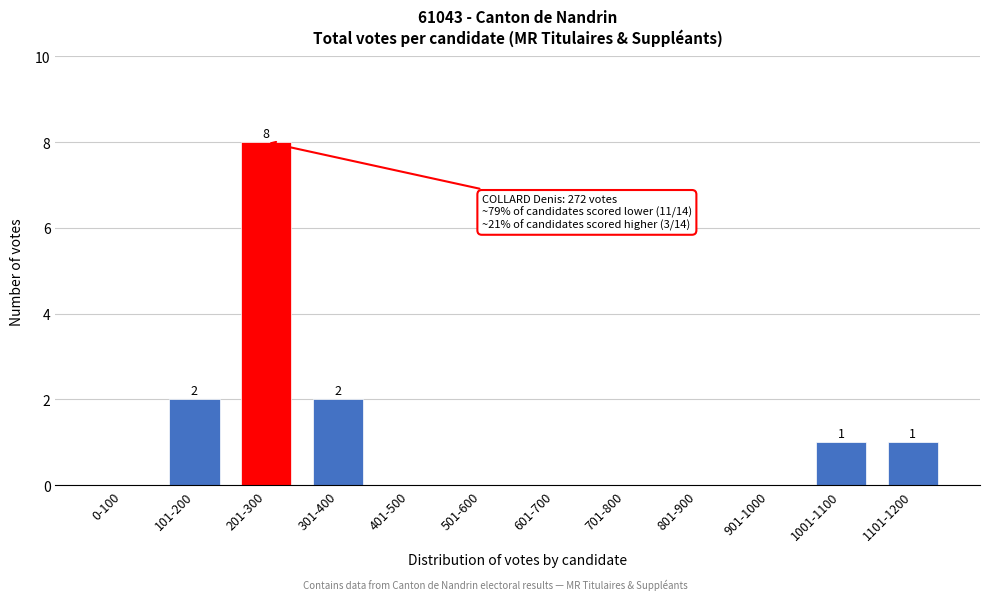

Reading left to right, extract all data points from this chart.

0-100=0	101-200=2	201-300=8	301-400=2	401-500=0	501-600=0	601-700=0	701-800=0	801-900=0	901-1000=0	1001-1100=1	1101-1200=1